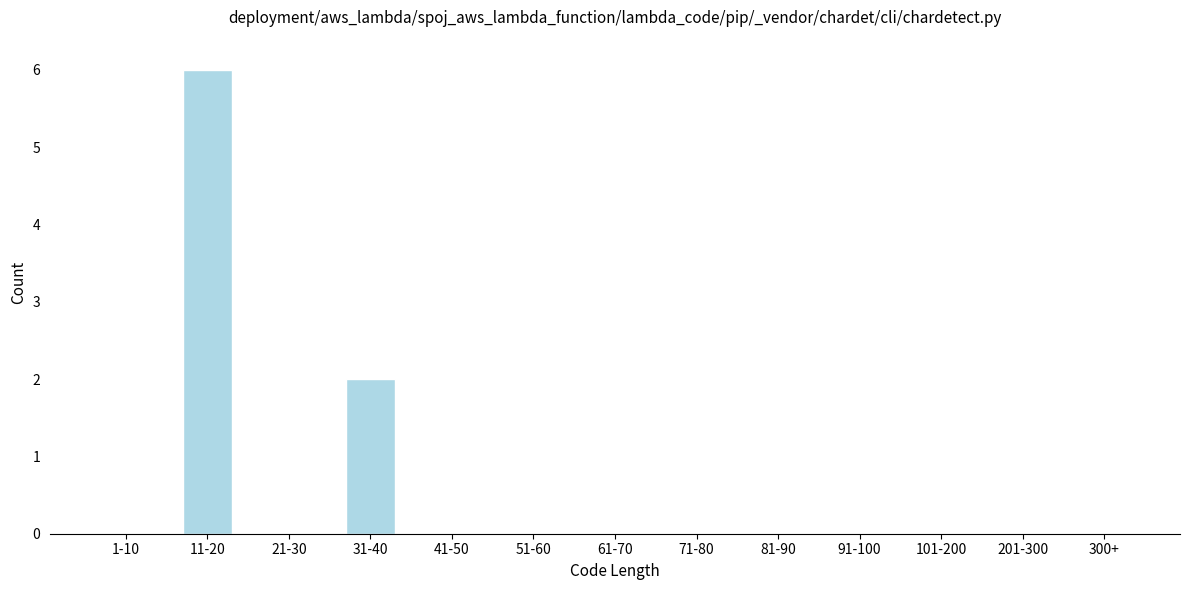

Reading left to right, transcribe all the data shown in this chart.

1-10=0	11-20=6	21-30=0	31-40=2	41-50=0	51-60=0	61-70=0	71-80=0	81-90=0	91-100=0	101-200=0	201-300=0	300+=0